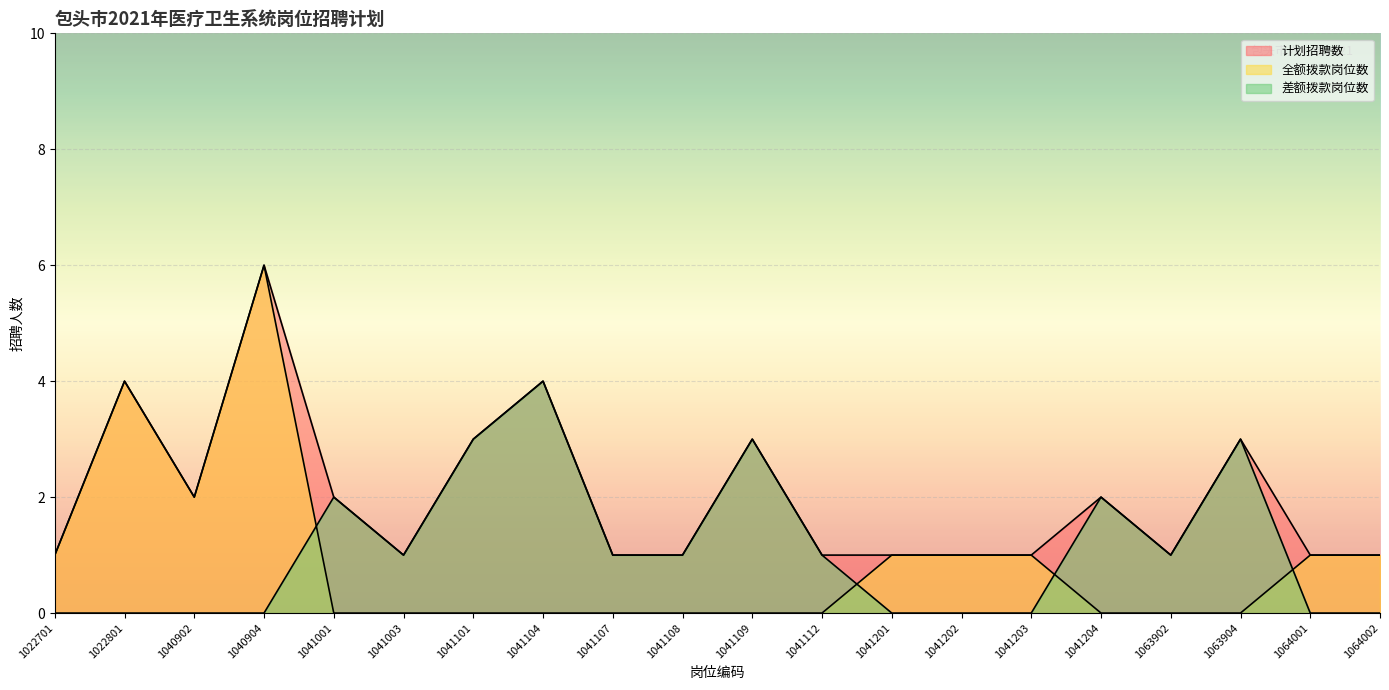

Does the chart display data point markers on the line(s)?

No